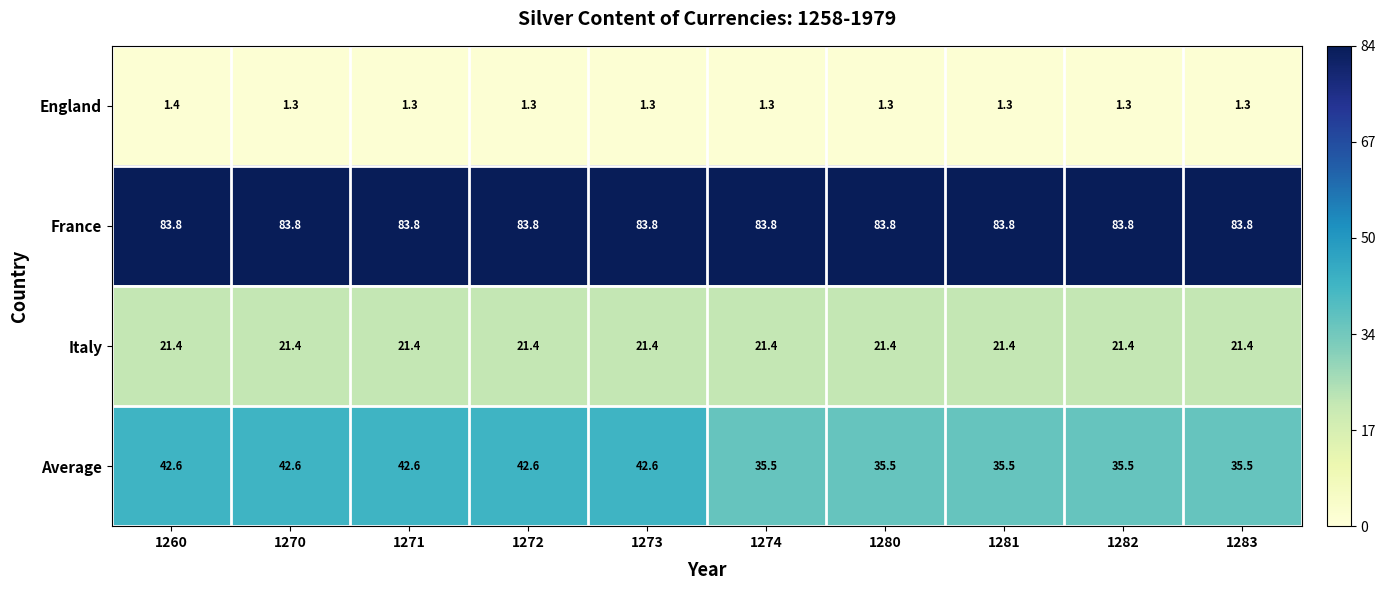

Rank the series by their maximum value, from highest to lowest.

France, Average, Italy, England